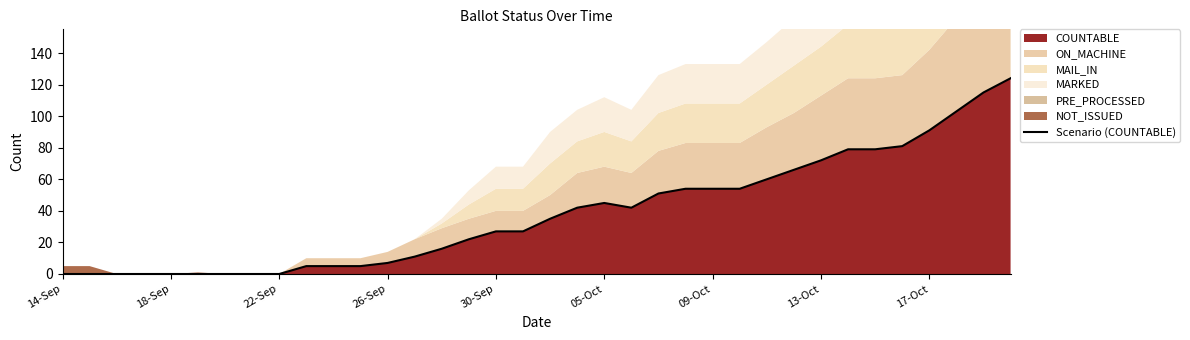

At which category does the data reach its first local valley?

21